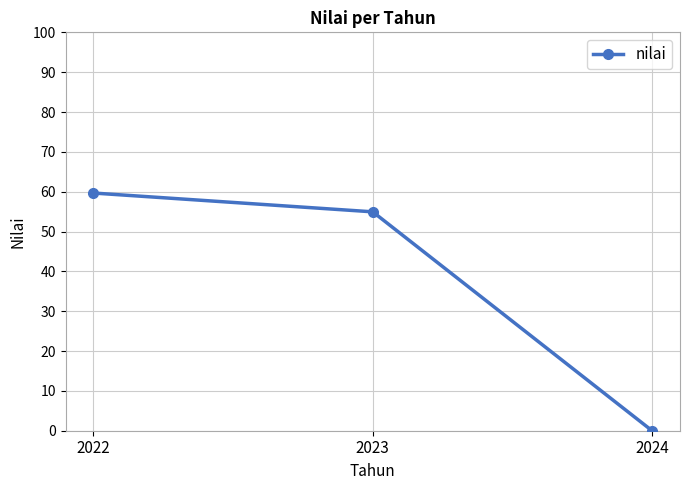

How many lines are shown in the chart?

1